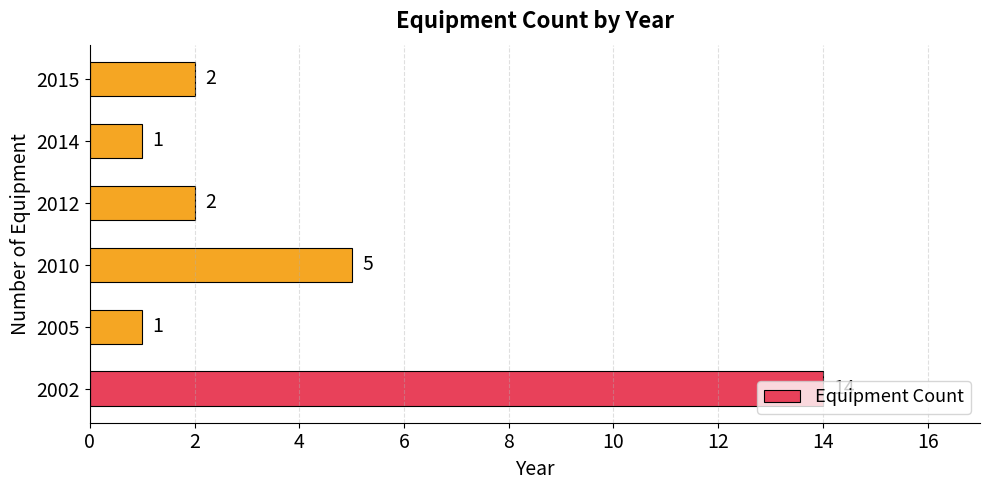

What is the greatest value displayed?

14